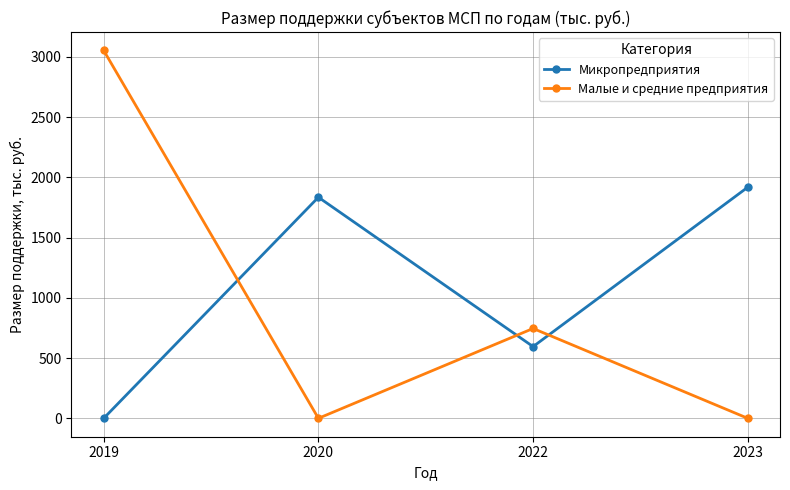

True or false: Малые и средние предприятия has a value of 3052.6 at 2019.

True